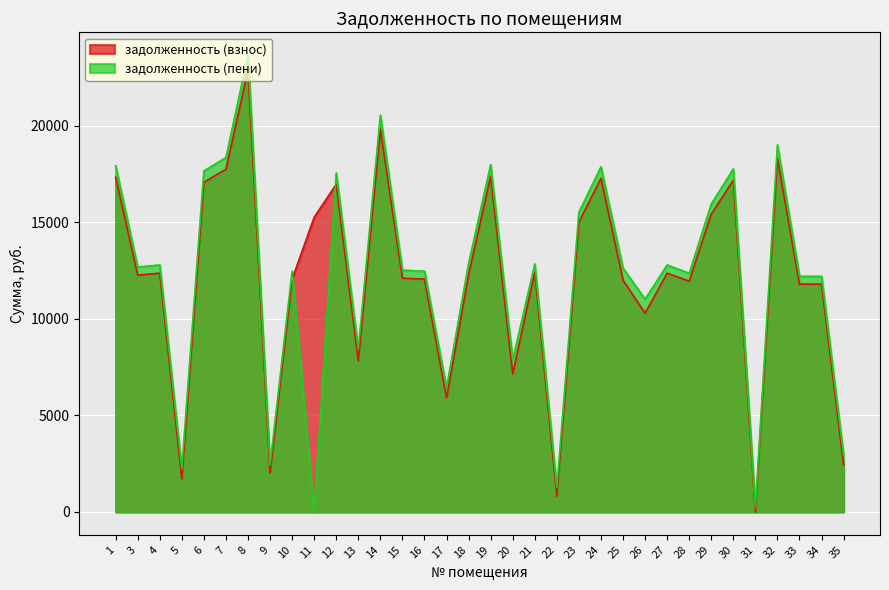

Reading right to left, what are all the values shown in this chart?

задолженность (взнос): 2440.4	11789.3	11789.3	18283.2	0.1	17167.1	15408.9	11944.5	12358.4	10286.3	11994.3	17270.5	14995.3	826.9	12409.9	7141.4	17373.8	12270.5	5897.1	12047.9	12099.8	19803.8	7818.4	16960.1	15253.9	12047.9	2013.2	22855.0	17735.8	17063.6	1718.8	12358.4	12254.9	17322.2
задолженность (пени): 2944.8	12194.3	12194.3	18993.6	206.1	17756.8	15938.2	12354.8	12782.8	11014.4	12612.4	17863.7	15510.4	1249.6	12836.2	7874.9	17970.5	12863.7	6426.3	12461.8	12515.3	20535.5	8422.2	17542.7	0.0	12461.8	2430.6	23640.0	18345.0	17649.7	2249.9	12782.8	12675.8	17917.2